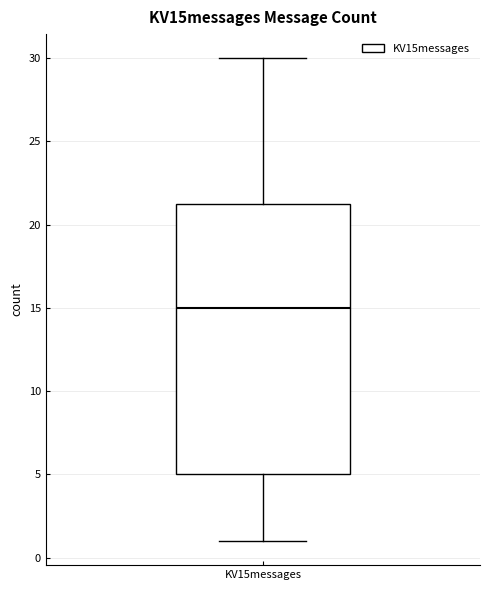

Where is the lower edge of the box for KV15messages on the y-axis? The values are not printed on the chart, so give them approximately, as read against the axis.

5.0